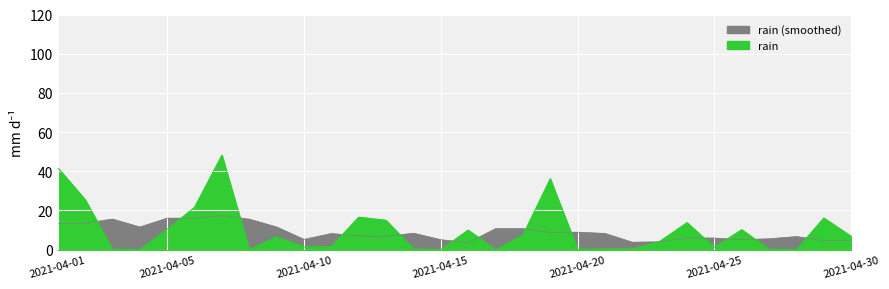

List the labels in order of value, smallest first.

2021-04-04, 2021-04-08, 2021-04-15, 2021-04-17, 2021-04-28, 2021-04-03, 2021-04-20, 2021-04-27, 2021-04-14, 2021-04-21, 2021-04-22, 2021-04-25, 2021-04-10, 2021-04-11, 2021-04-23, 2021-04-09, 2021-04-30, 2021-04-18, 2021-04-16, 2021-04-26, 2021-04-05, 2021-04-24, 2021-04-13, 2021-04-29, 2021-04-12, 2021-04-06, 2021-04-02, 2021-04-19, 2021-04-01, 2021-04-07